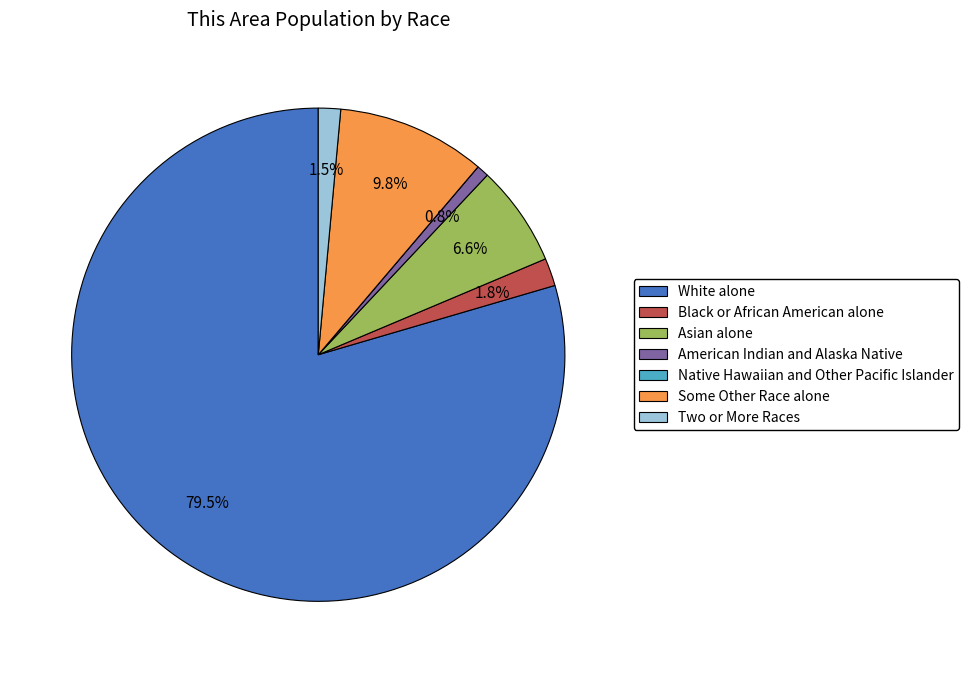

To the nearest percent, what is the combined percentage of Asian alone and White alone?

86%